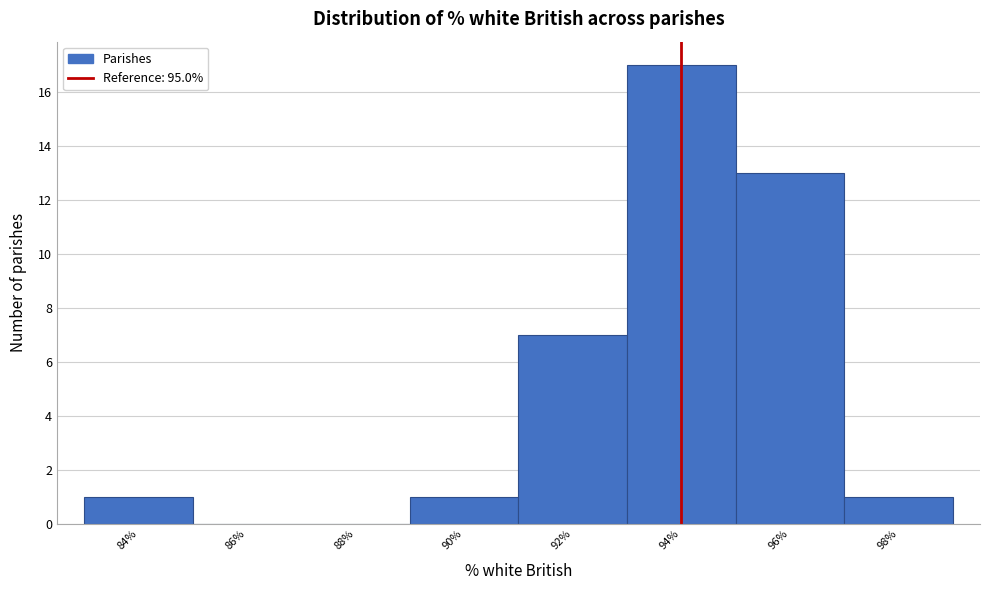

Reading left to right, list all the values displayed in this chart.

84%=1	86%=0	88%=0	90%=1	92%=7	94%=17	96%=13	98%=1